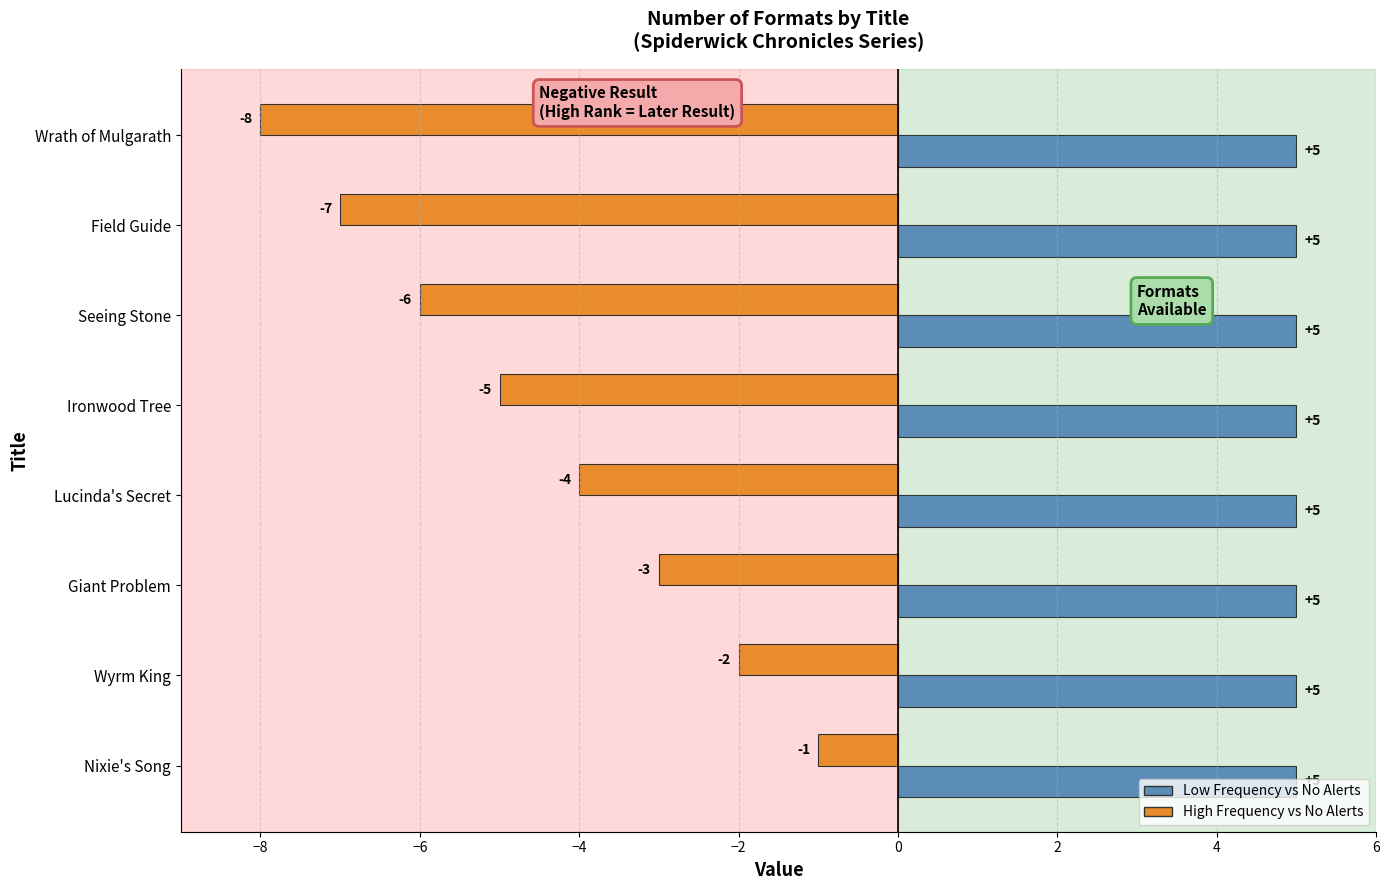

The High Frequency vs No Alerts series shows -8 at Seeing Stone. True or false?

False